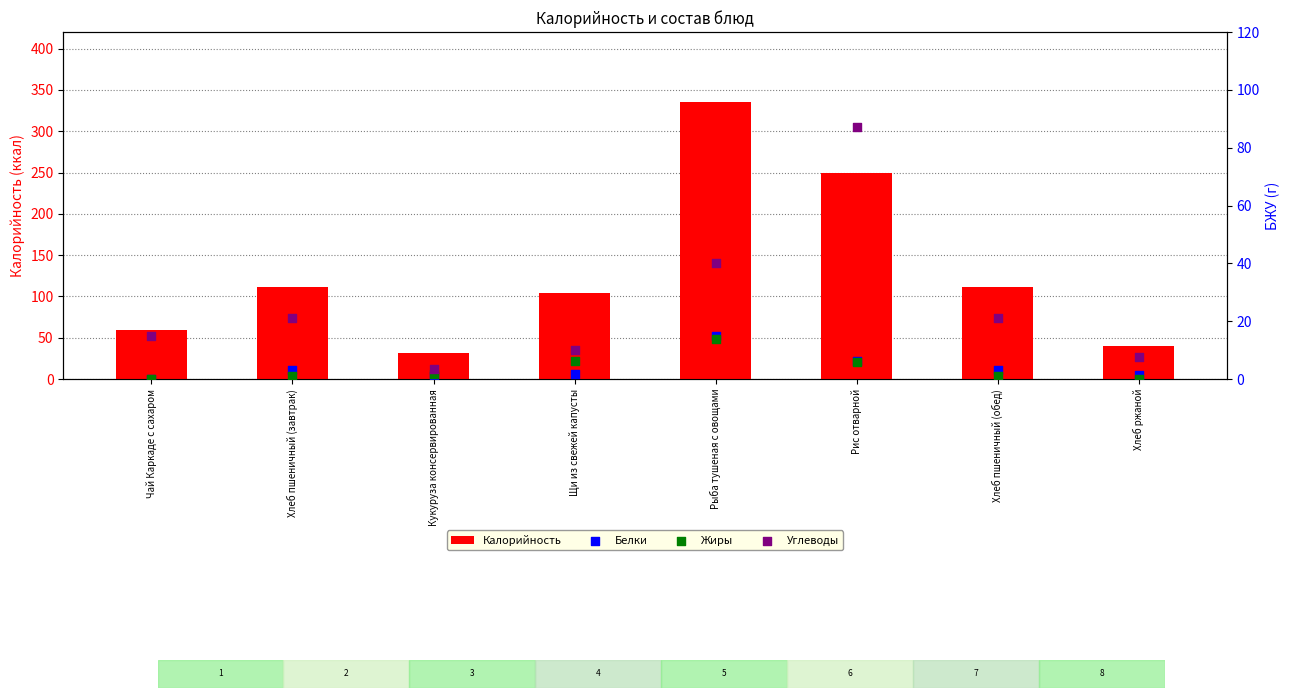

Which series has the largest total across all categories?

Калорийность